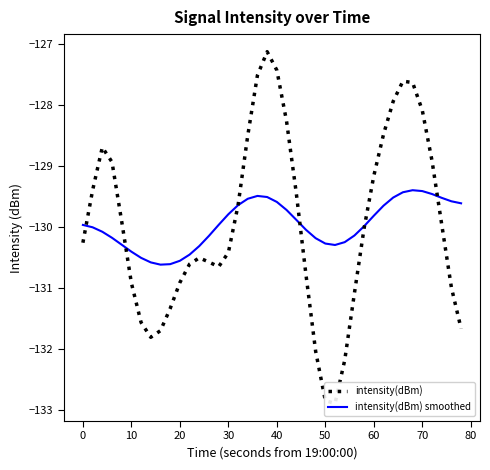

Is it true that intensity(dBm) smoothed equals -129.8 at 30?

True